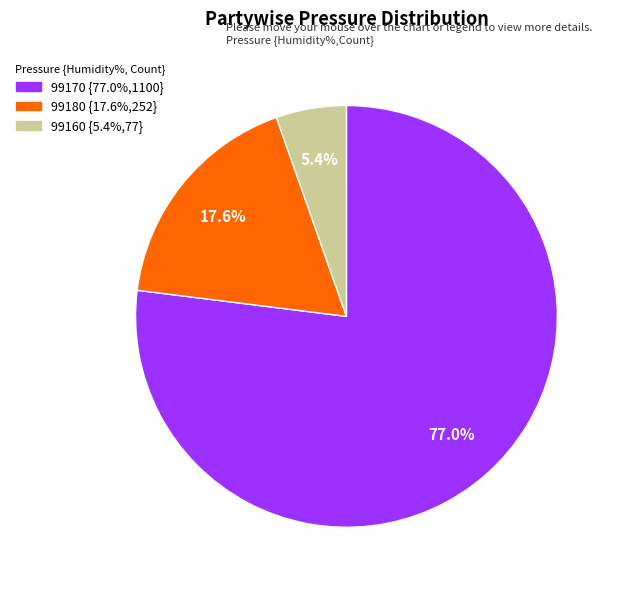

Rank the categories by value from highest to lowest.

99170, 99180, 99160